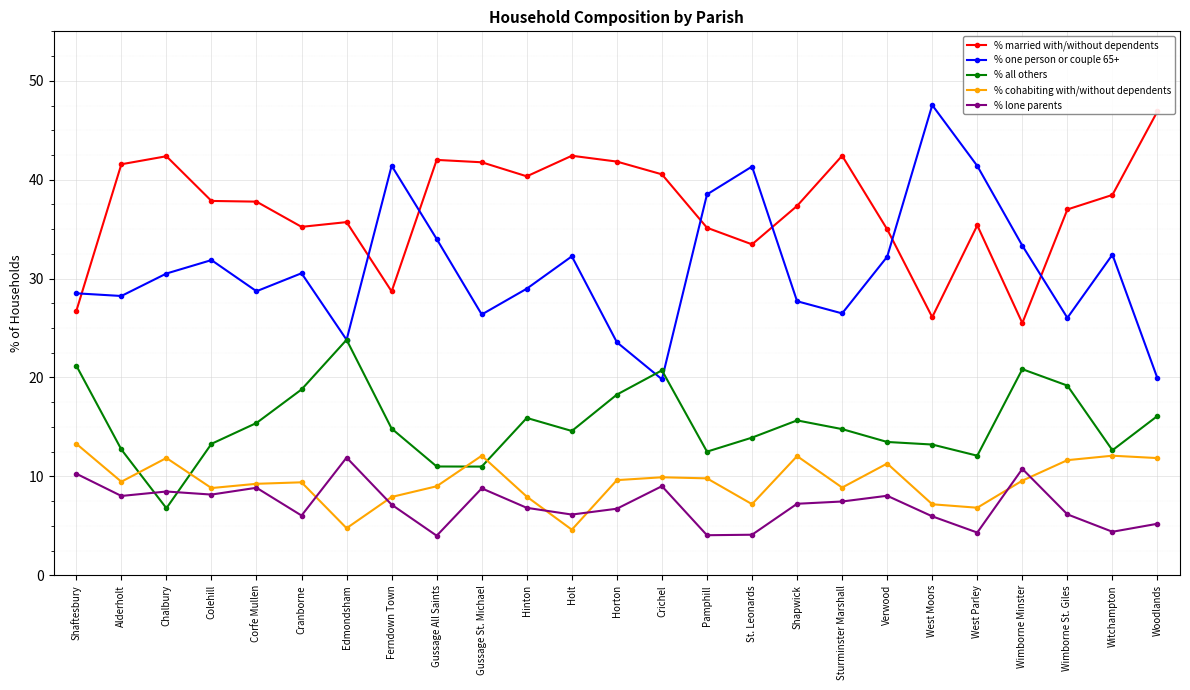

What is the maximum value for % cohabiting with/without dependents?

13.3